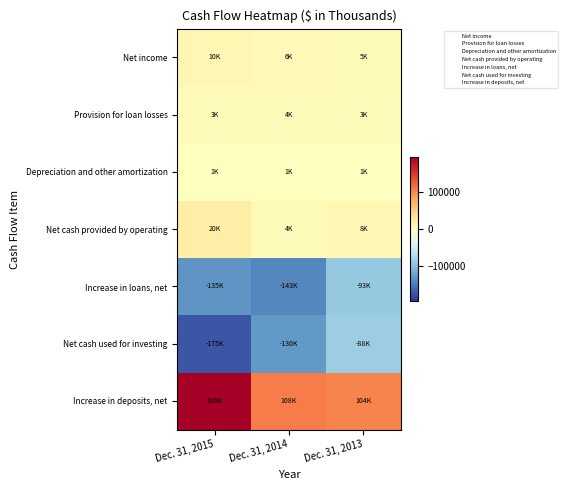

At which category does the chart reach its minimum across all series?

Dec. 31, 2015